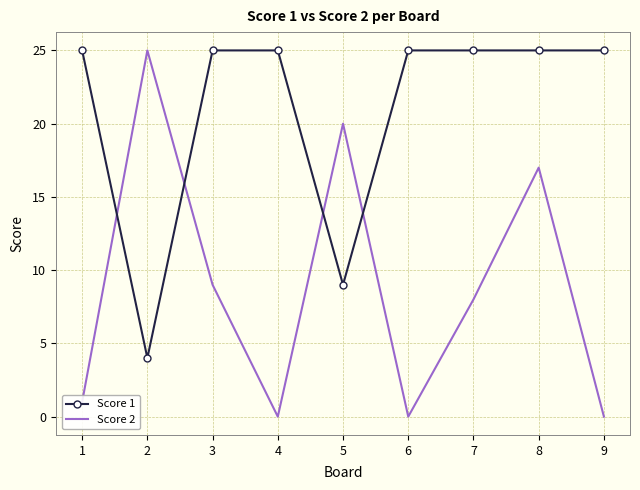

Where do Score 1 and Score 2 first cross each other?

1 and 2